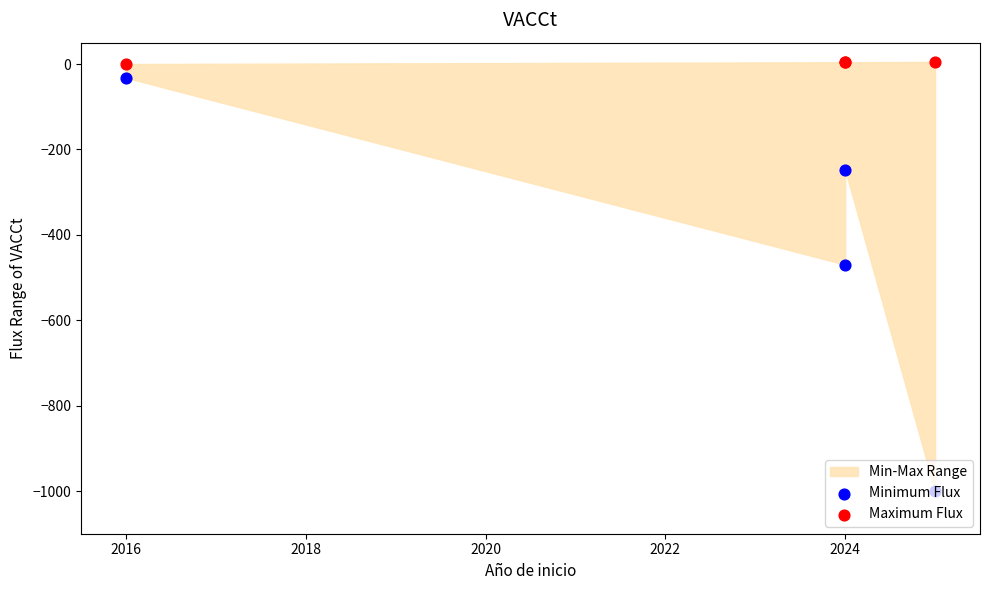

Which series reaches the maximum Y coordinate?

Maximum Flux